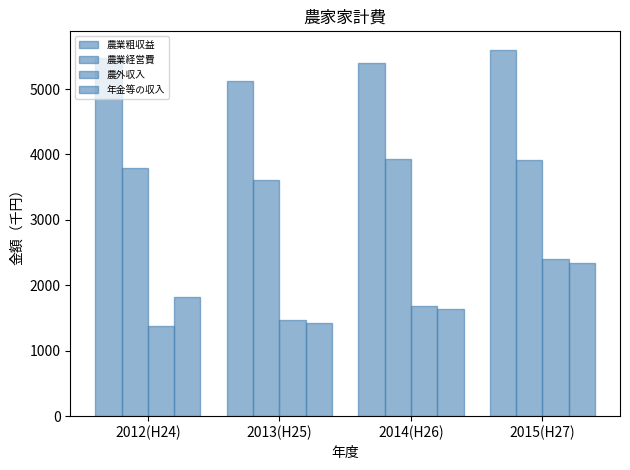

What is the minimum value for 年金等の収入?

1422